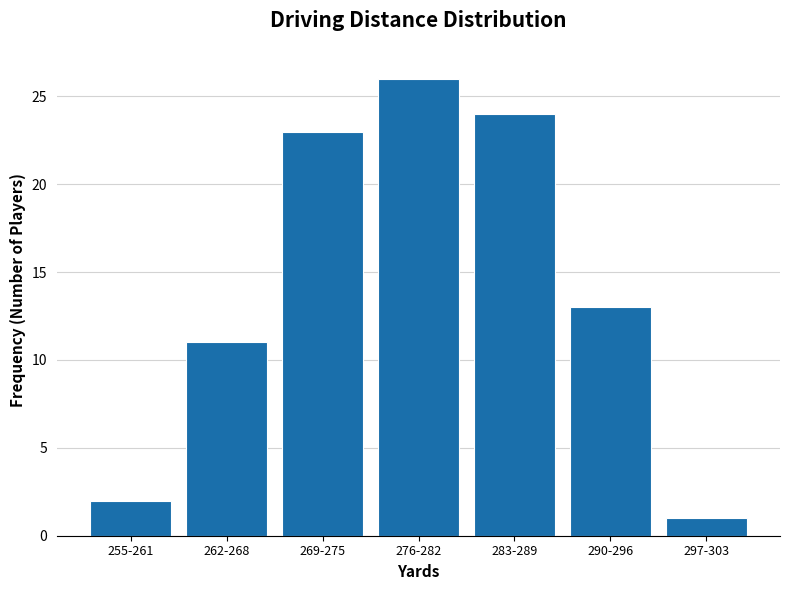

Reading left to right, extract all data points from this chart.

2	11	23	26	24	13	1